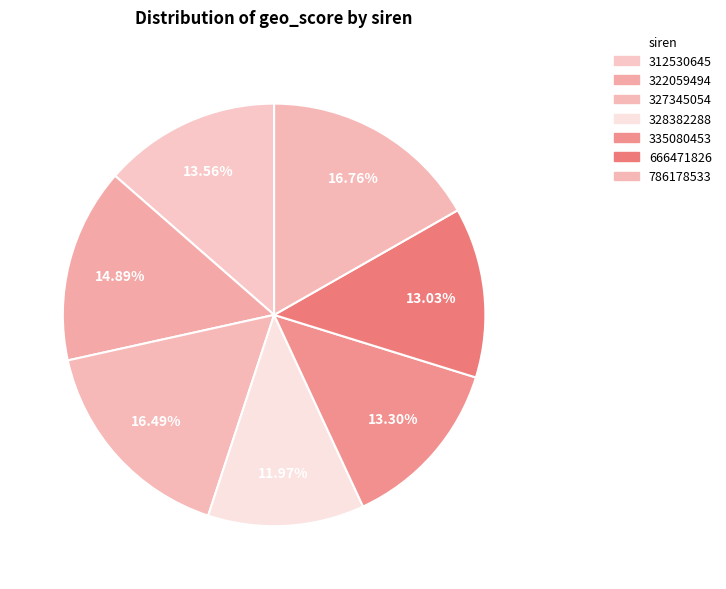

True or false: 328382288 accounts for 3% of the total.

False